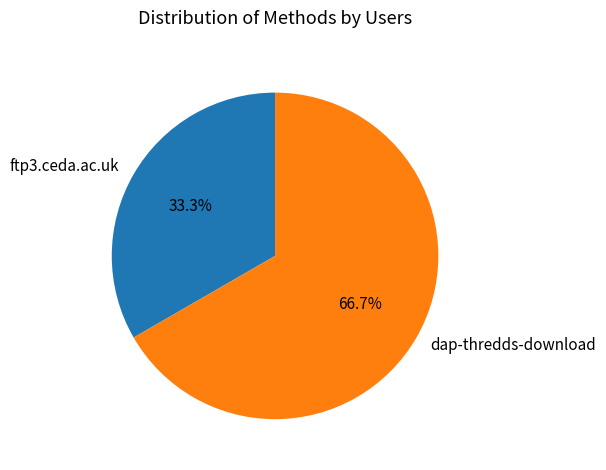

What percentage is the ftp3.ceda.ac.uk slice, to the nearest percent?

33%